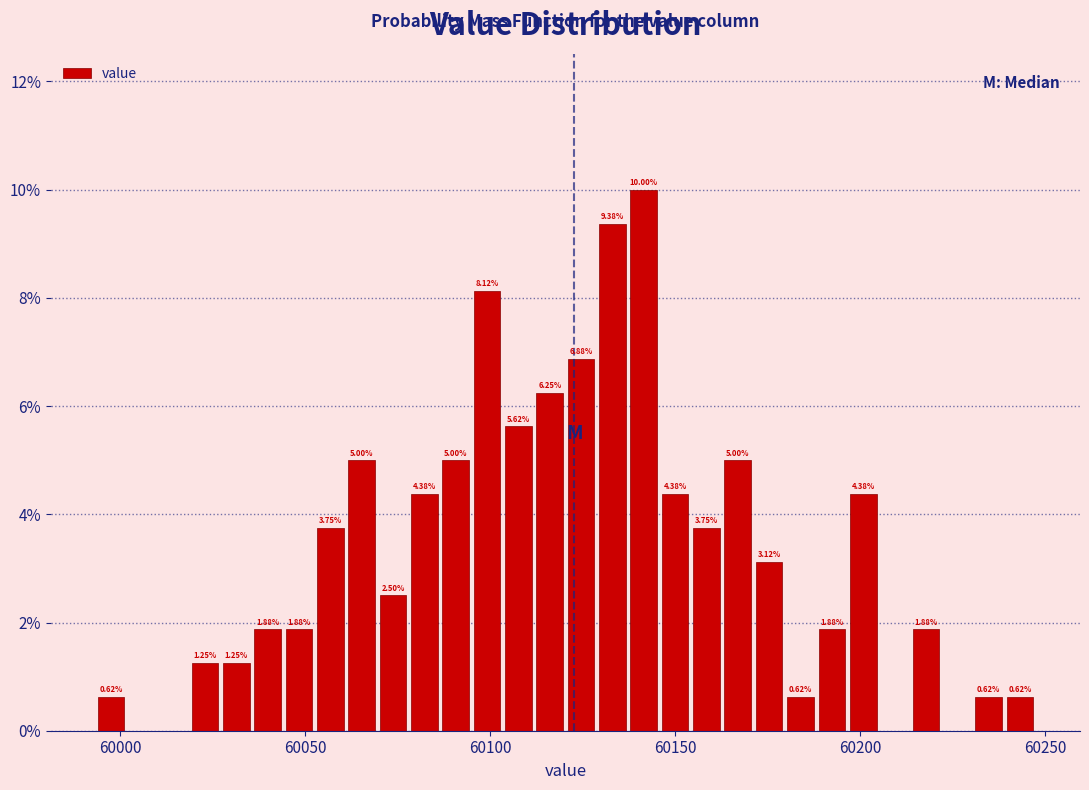

Around what value on the x-axis is the tallest bar? Give the approximate position of its centre, as read against the axis.

60140